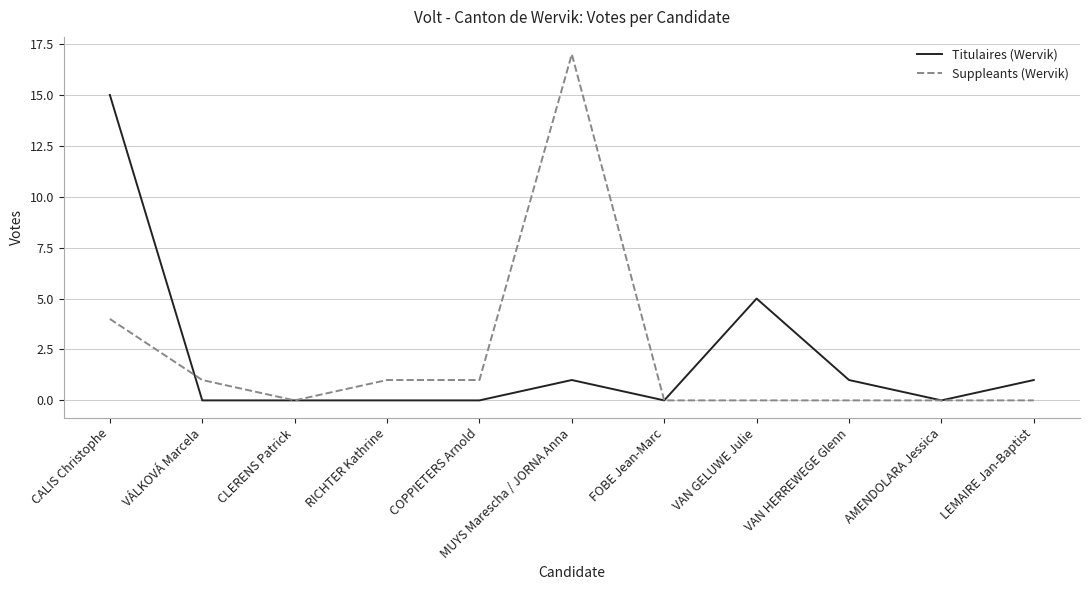

The Suppleants (Wervik) series shows 0 at RICHTER Kathrine. True or false?

False